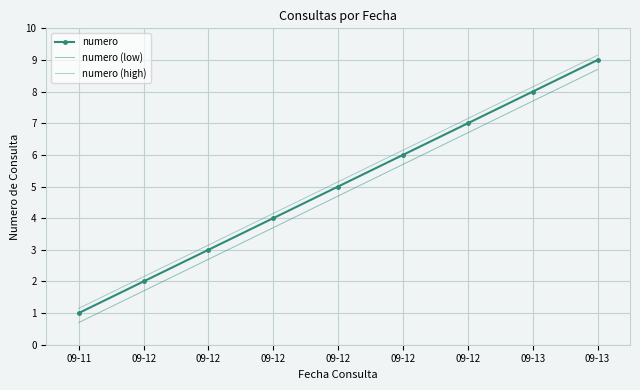

How many numero values are between 3 and 7?

5